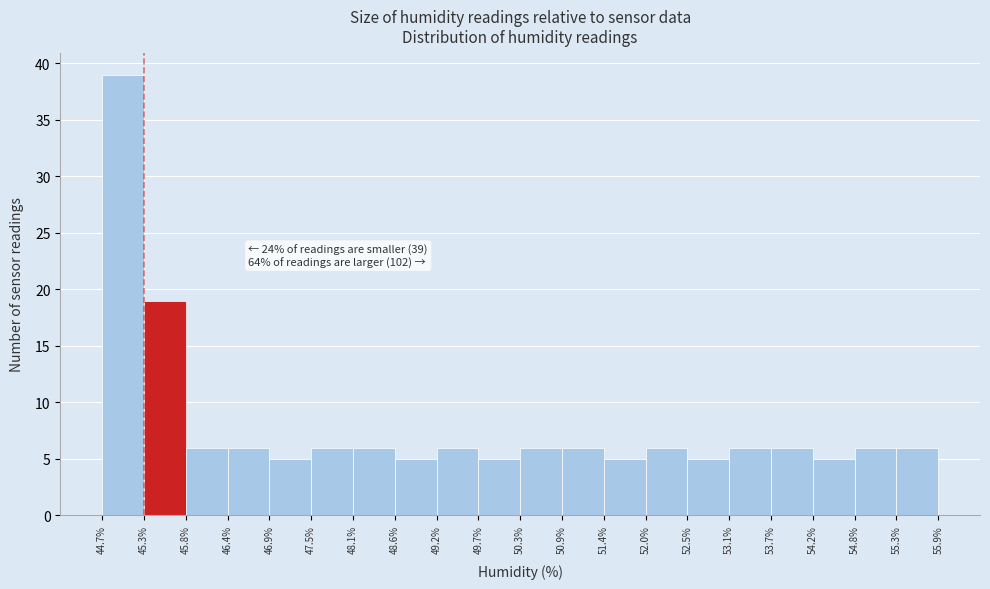

Over which range of the x-axis is the bar tallest?

44.7% to 45.3%